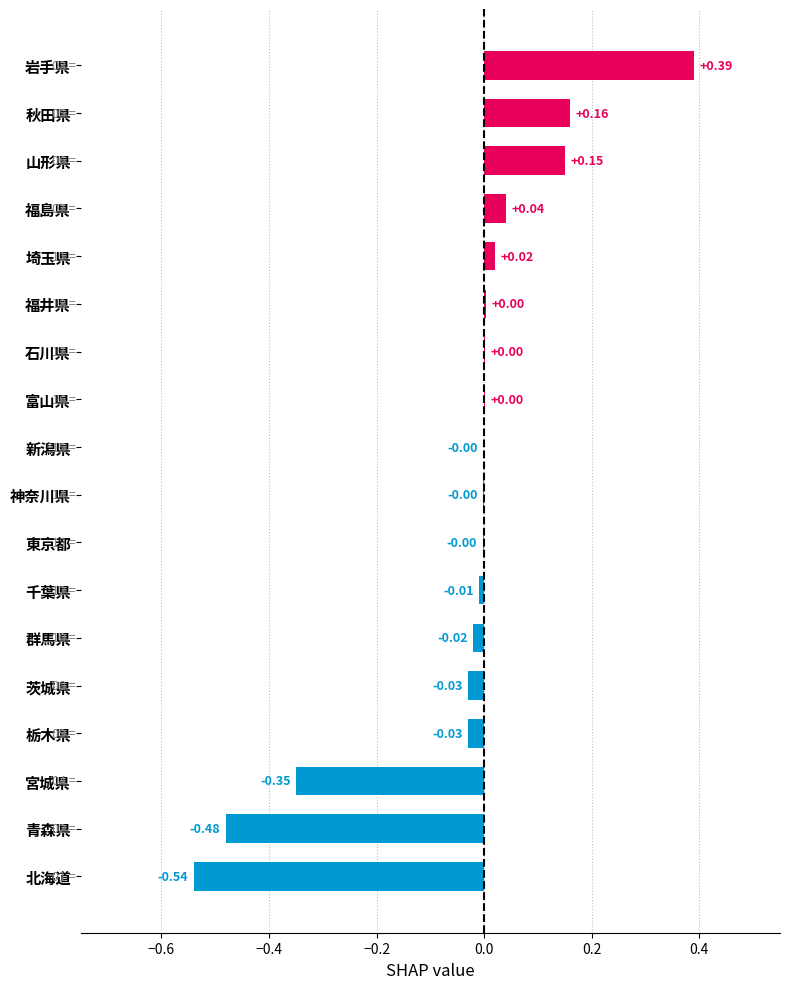

Between 茨城県 and 北海道, which is larger?

茨城県